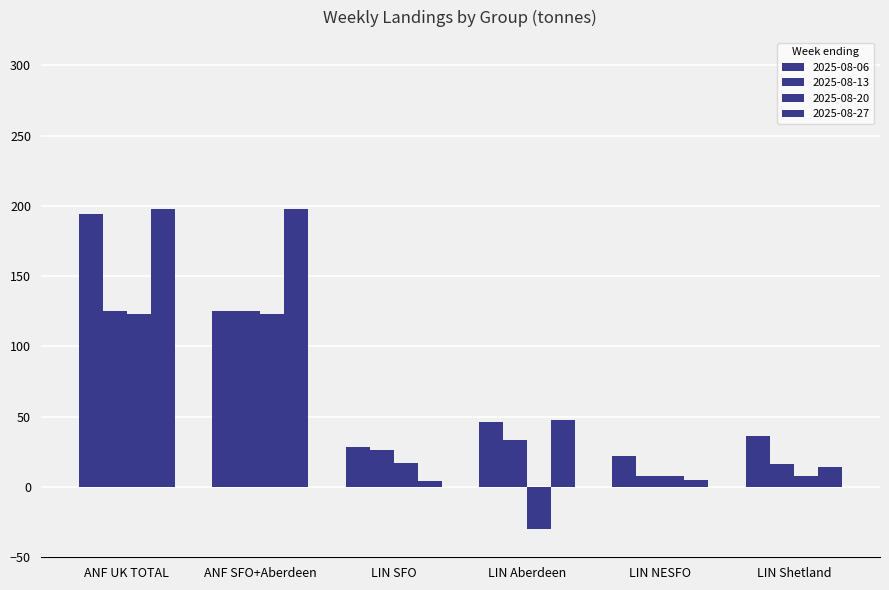

How many values in the 2025-08-20 series are below 17?

3